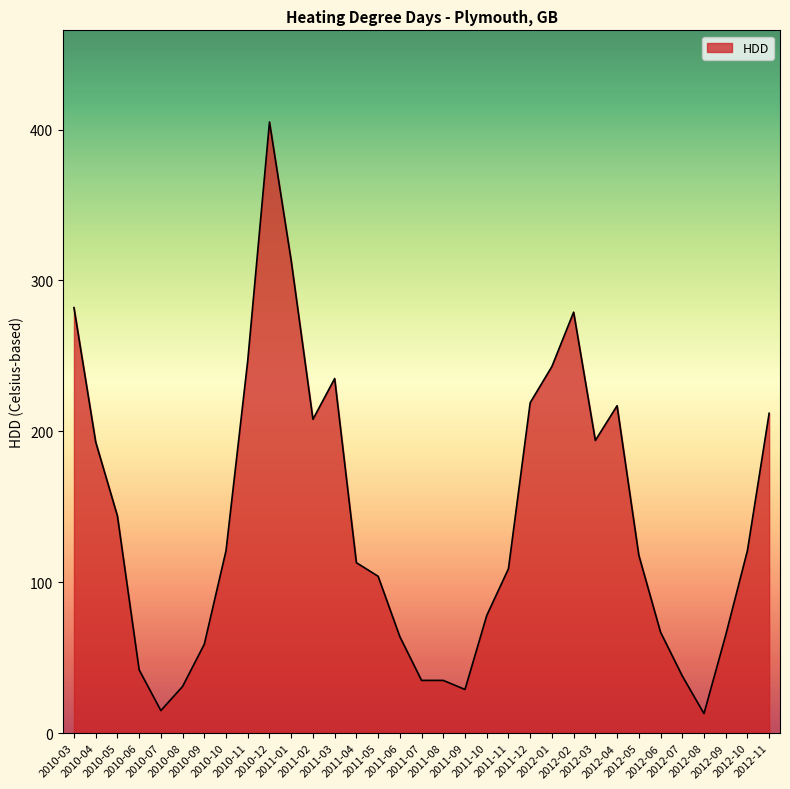

What is the minimum value shown in the chart?

13